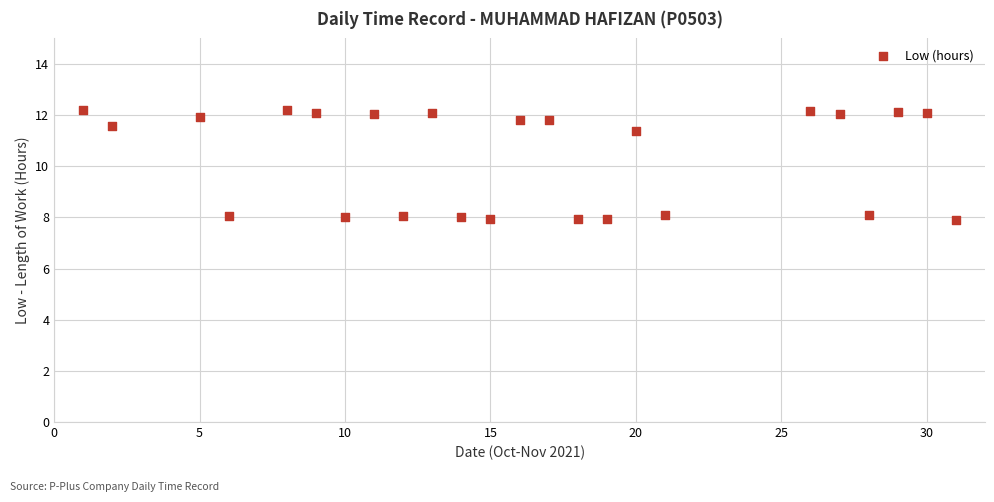

What is the range of X values (max minus min)?

30.0